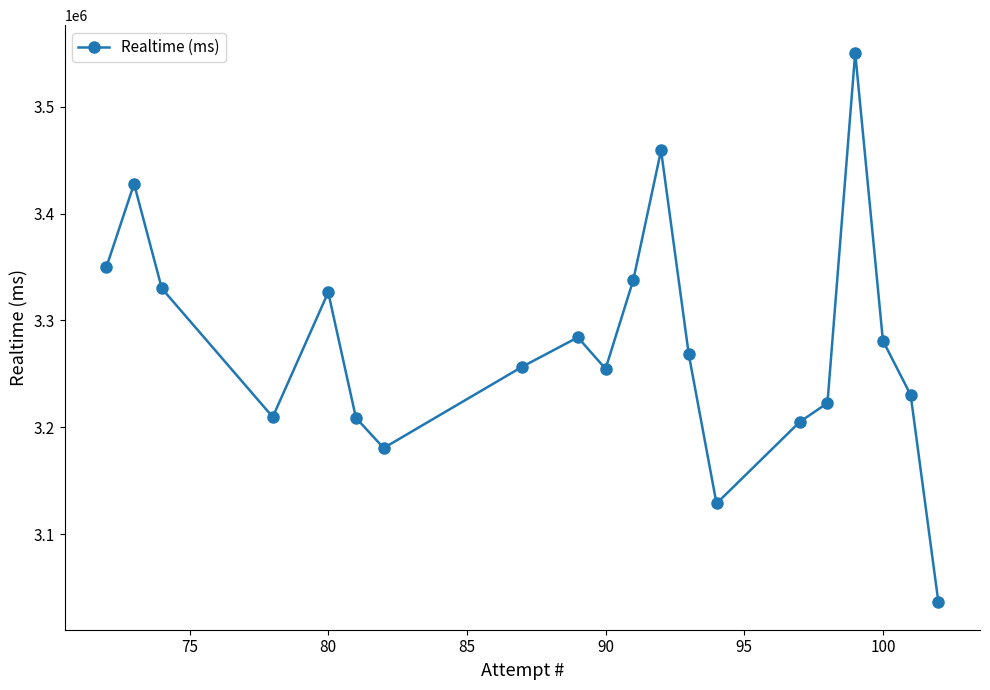

What is the smallest value displayed?

3036175